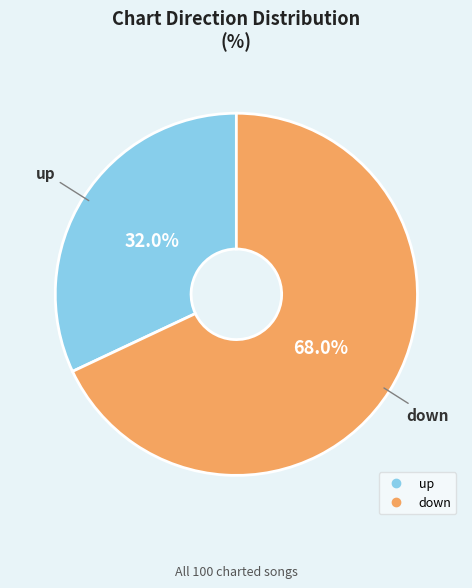

Count the number of slices in the pie.

2